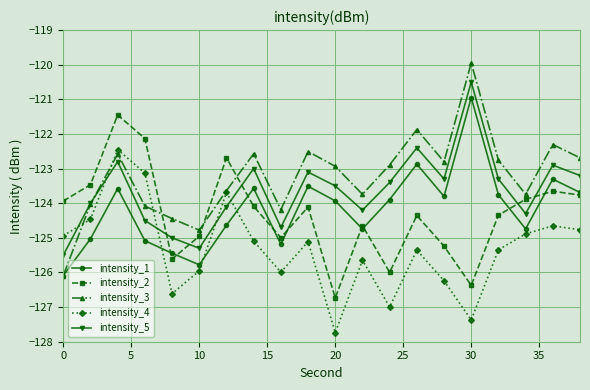

How many series are shown in this chart?

5